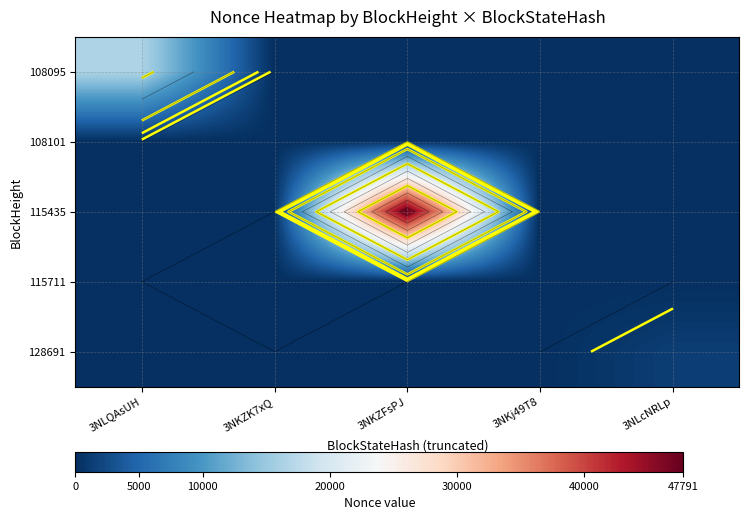

Is it true that 128691 equals -478 at 3NKZK7xQ?

False